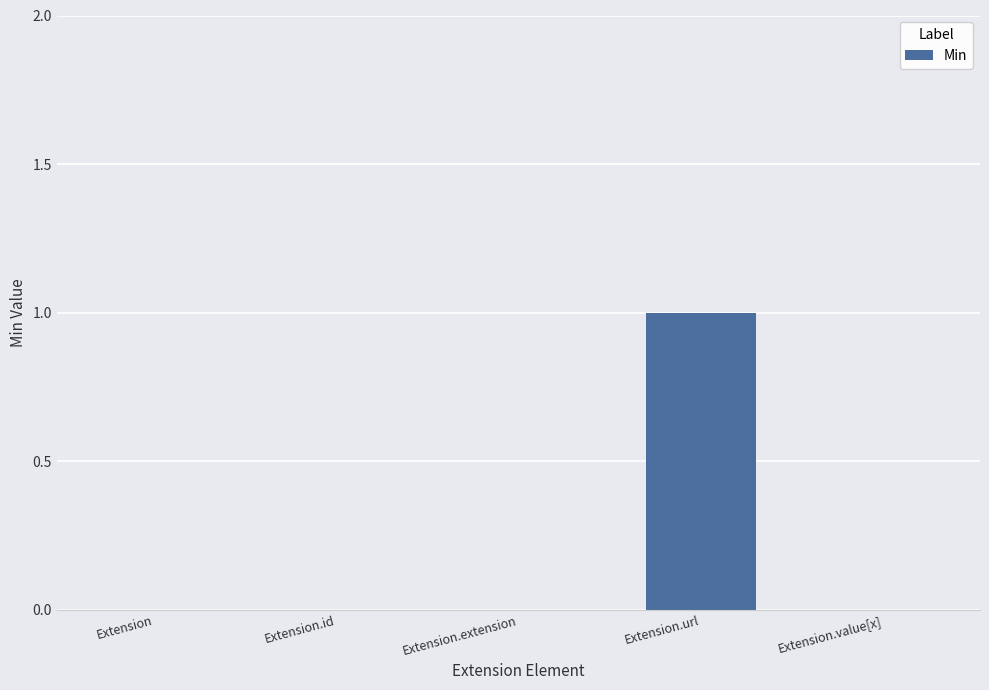

True or false: the data shows 0 at Extension.value[x].

True